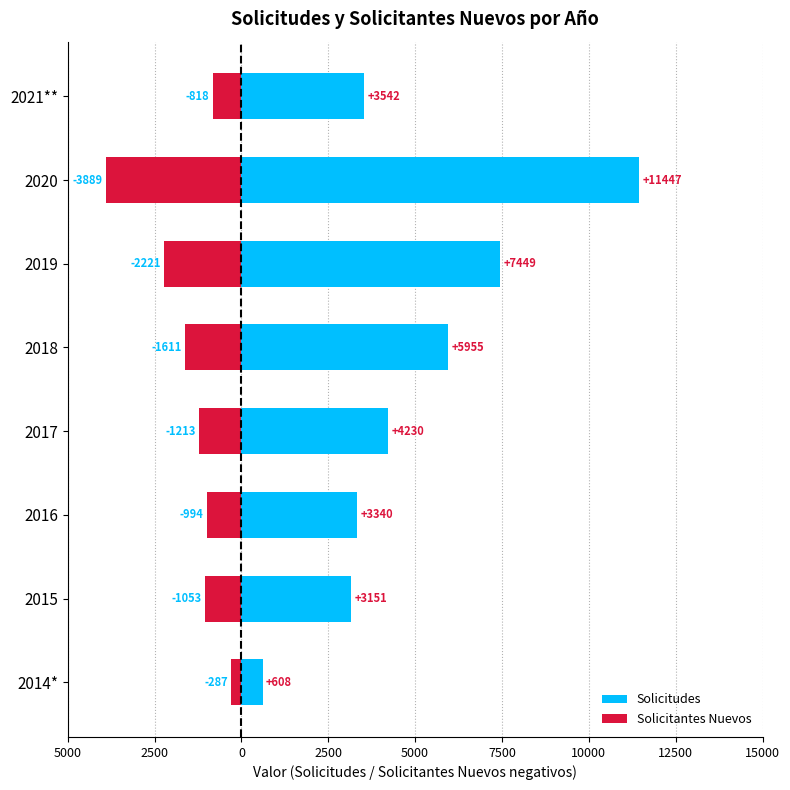

Which series changed the most between 2500 and 5000?

Solicitudes